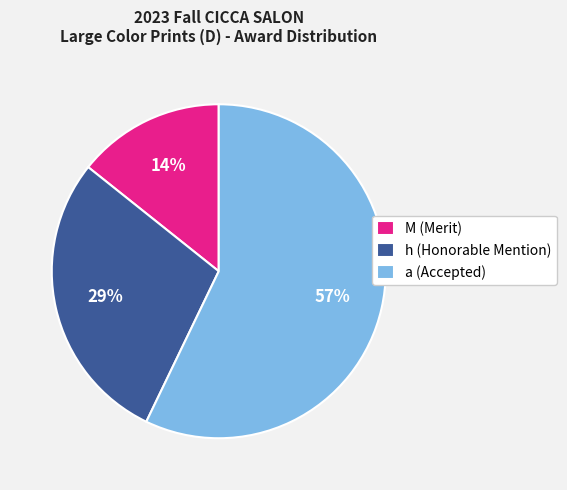

Is there any slice that represents more than half of the pie?

Yes